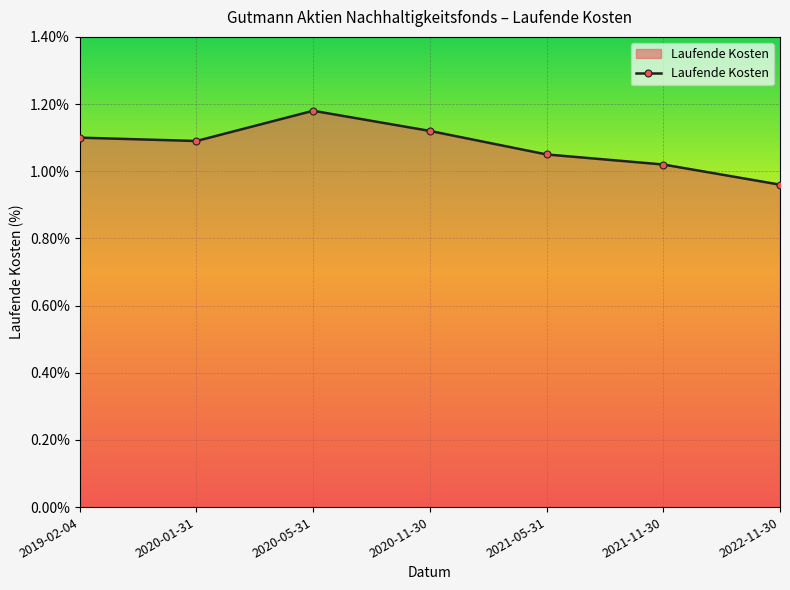

At which label does the data first exceed 1?

2019-02-04